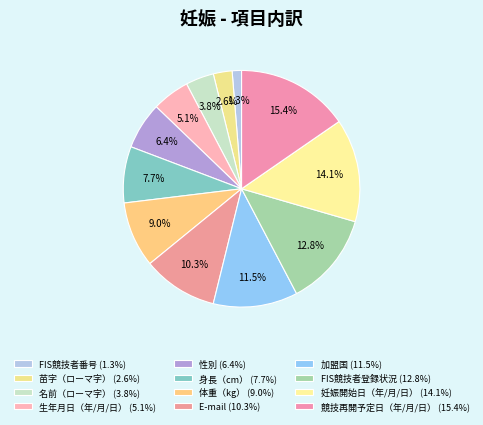

Is there a majority slice in this chart?

No